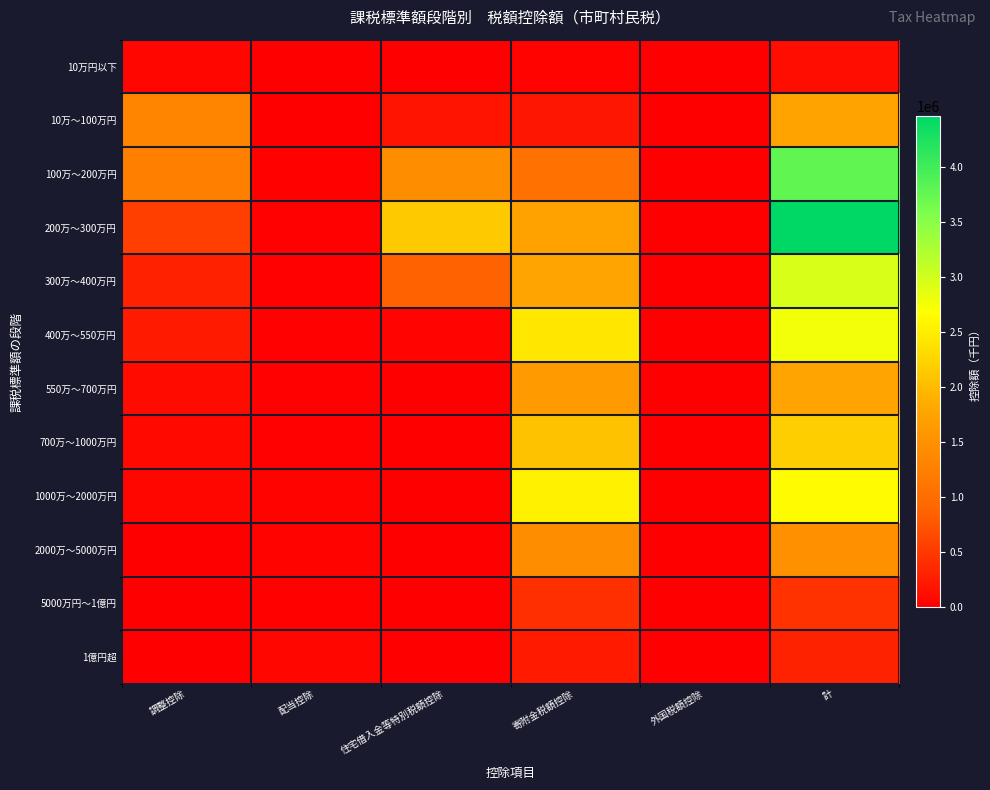

Reading left to right, list all the values displayed in this chart.

10万円以下: 調整控除=78370	配当控除=637	住宅借入金等特別税額控除=67	寄附金税額控除=43418	外国税額控除=1413	計=123905
10万～100万円: 調整控除=1337732	配当控除=14486	住宅借入金等特別税額控除=188351	寄附金税額控除=207888	外国税額控除=1182	計=1749639
100万～200万円: 調整控除=1250207	配当控除=26974	住宅借入金等特別税額控除=1447523	寄附金税額控除=1048428	外国税額控除=5202	計=3778334
200万～300万円: 調整控除=564520	配当控除=24030	住宅借入金等特別税額控除=2138626	寄附金税額控除=1736715	外国税額控除=1025	計=4464916
300万～400万円: 調整控除=296688	配当控除=22014	住宅借入金等特別税額控除=864752	寄附金税額控除=1764819	外国税額控除=982	計=2949255
400万～550万円: 調整控除=243136	配当控除=24481	住宅借入金等特別税額控除=45038	寄附金税額控除=2442160	外国税額控除=1544	計=2756359
550万～700万円: 調整控除=107816	配当控除=18943	住宅借入金等特別税額控除=562	寄附金税額控除=1639758	外国税額控除=1778	計=1768857
700万～1000万円: 調整控除=93792	配当控除=22978	住宅借入金等特別税額控除=250	寄附金税額控除=2068637	外国税額控除=6263	計=2191920
1000万～2000万円: 調整控除=62181	配当控除=36353	住宅借入金等特別税額控除=46	寄附金税額控除=2544177	外国税額控除=4673	計=2647430
2000万～5000万円: 調整控除=3805	配当控除=39173	住宅借入金等特別税額控除=0	寄附金税額控除=1443598	外国税額控除=6409	計=1492985
5000万円～1億円: 調整控除=3	配当控除=31402	住宅借入金等特別税額控除=0	寄附金税額控除=419975	外国税額控除=76	計=451456
1億円超: 調整控除=0	配当控除=64013	住宅借入金等特別税額控除=0	寄附金税額控除=243526	外国税額控除=5672	計=313211